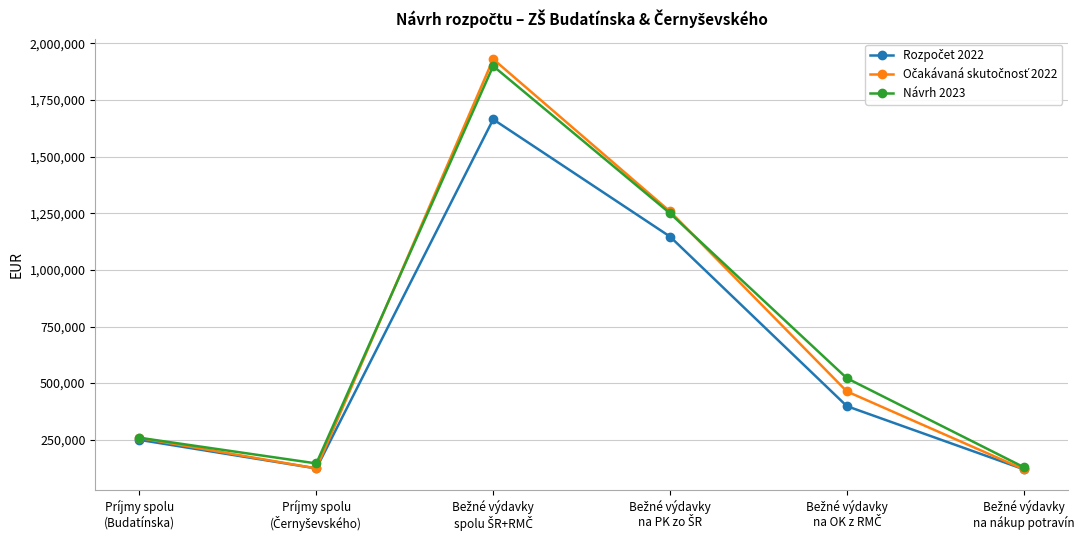

In Návrh 2023, how many points are higher than both neighbors (excluding endpoints)?

1